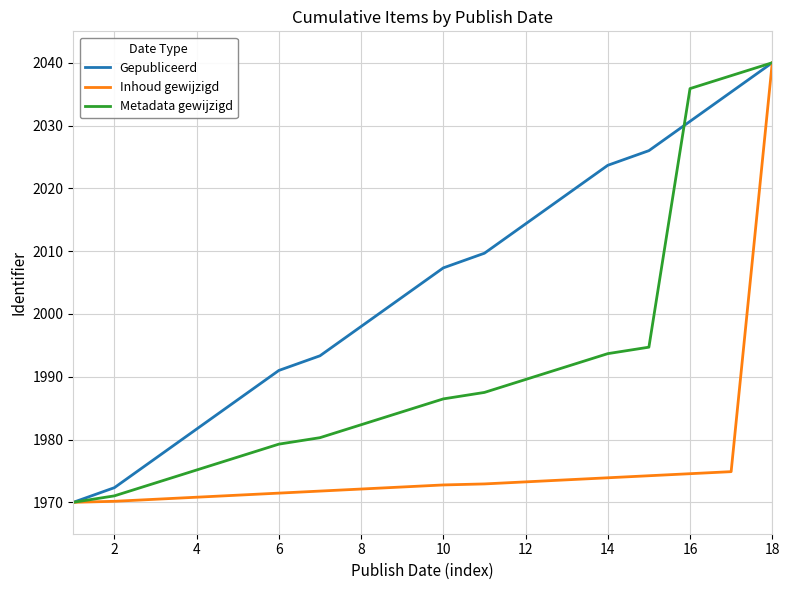

What is the greatest value displayed?

2040.0